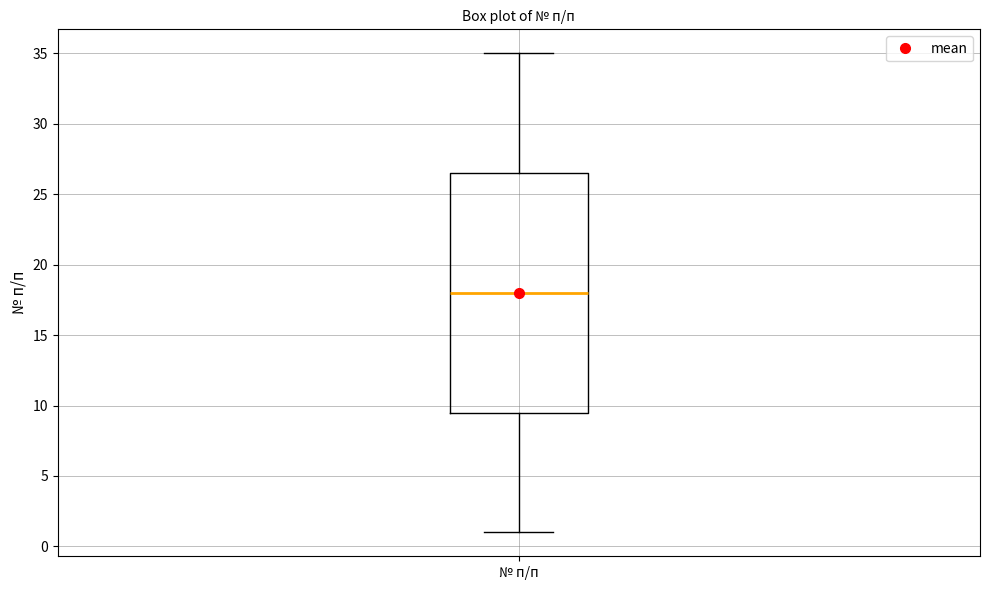

Read this box plot against the y-axis: the position of the median line, the range covered by the box, and the ends of both whiskers. The values are not printed on the chart, so give them approximately, as read against the axis.

median 18.0, box 9.5 to 26.5, whiskers 1.0 to 35.0